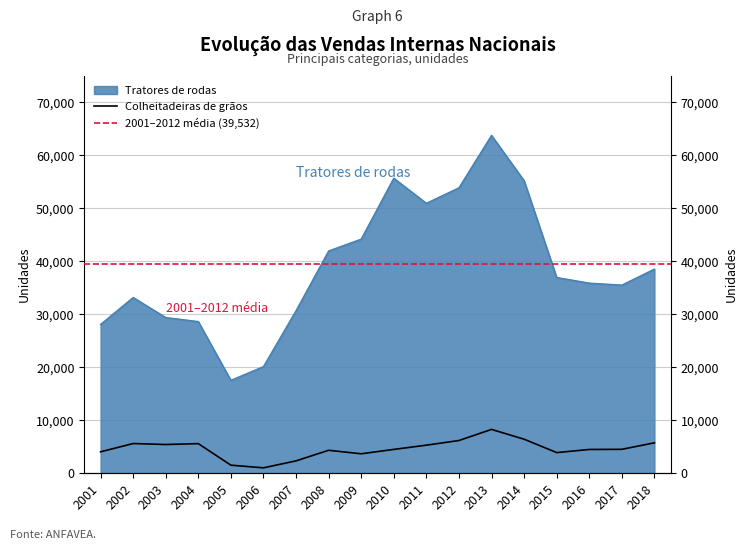

What are all the series names shown in the legend?

Tratores de rodas, Colheitadeiras de grãos